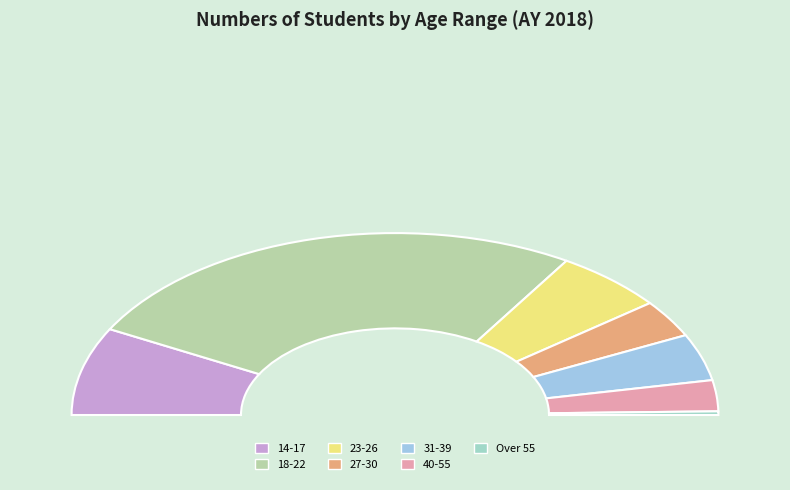

To the nearest percent, what percentage of the pie is 18-22?

52%